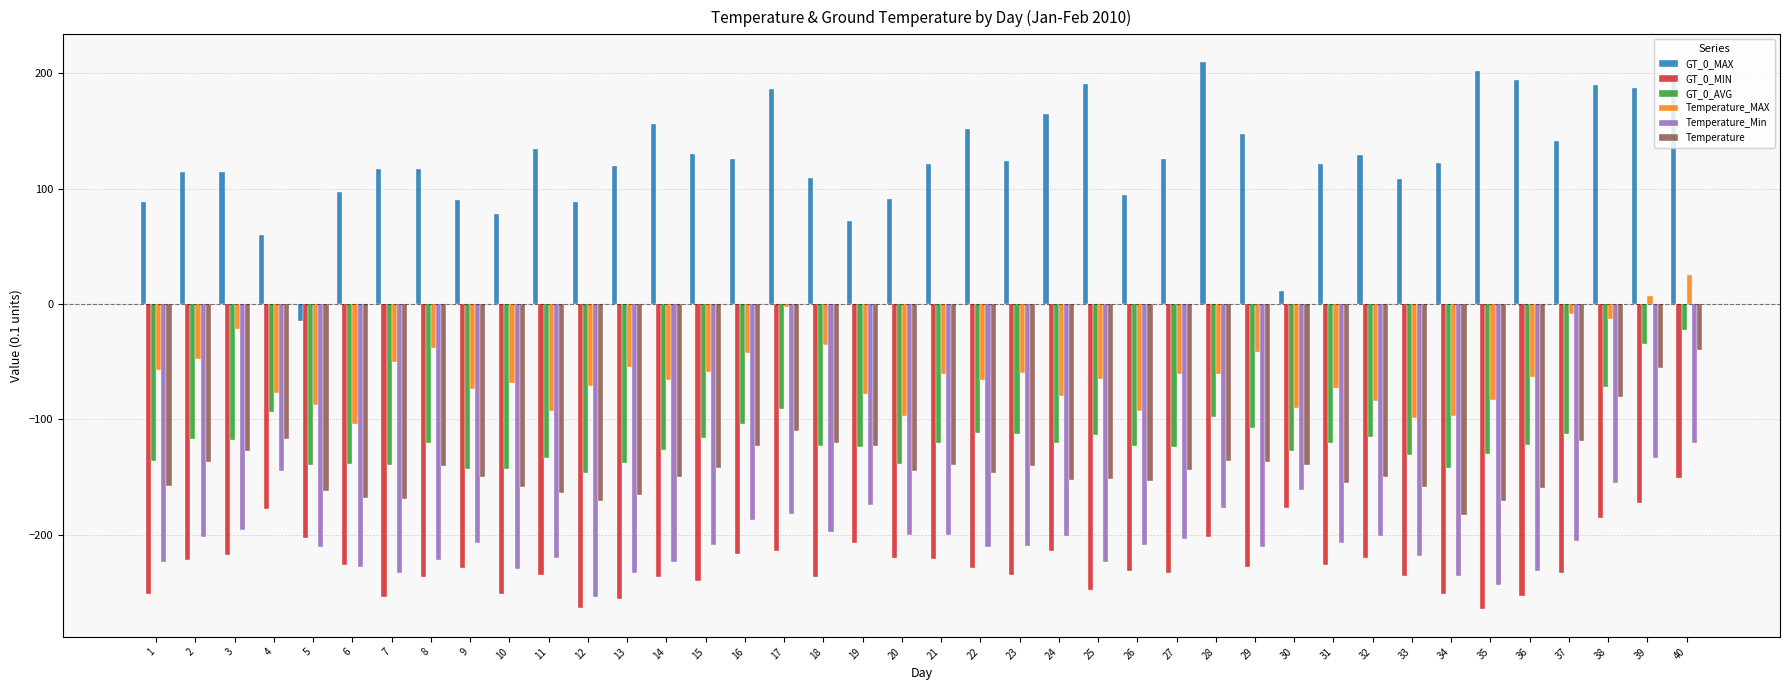

Which series has the widest spread of values?

GT_0_MAX